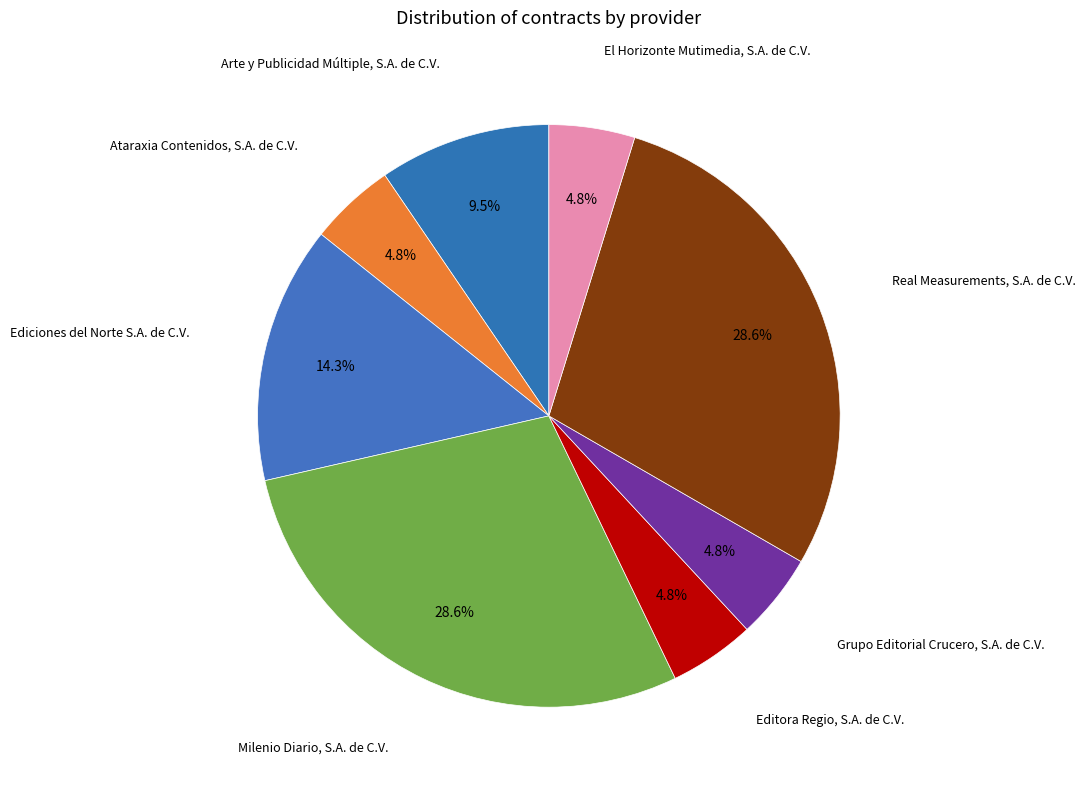

Which slice is the smallest?

Ataraxia Contenidos, S.A. de C.V.